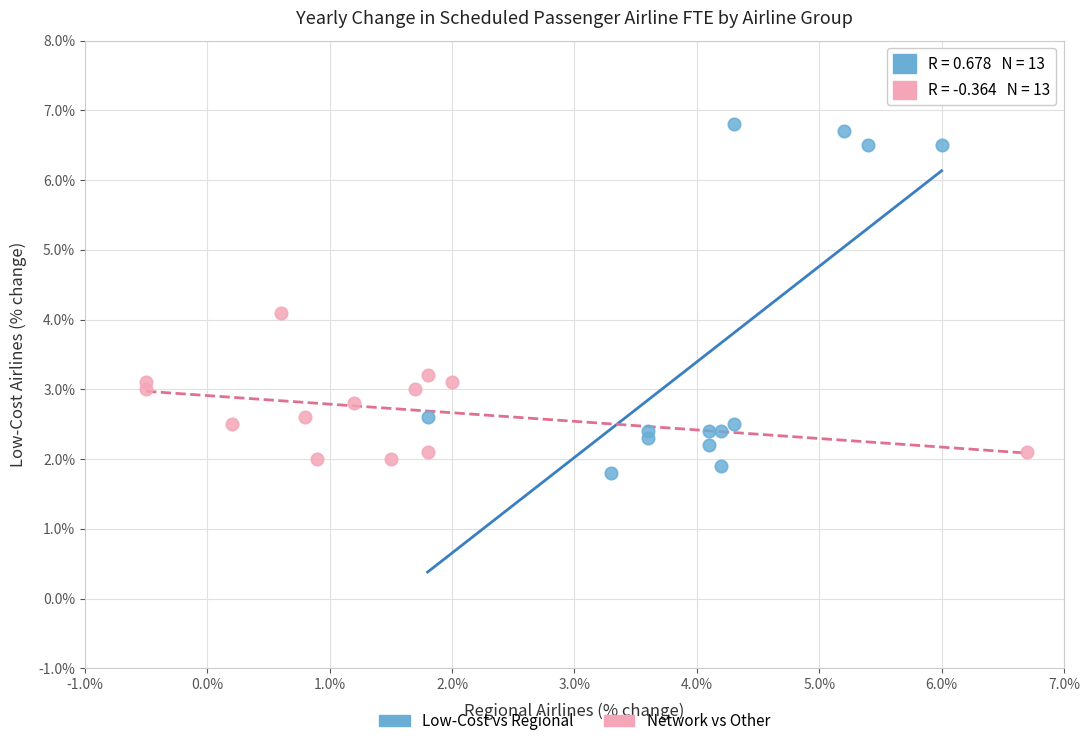

Which series has the widest spread of Y values?

Low-Cost vs Regional